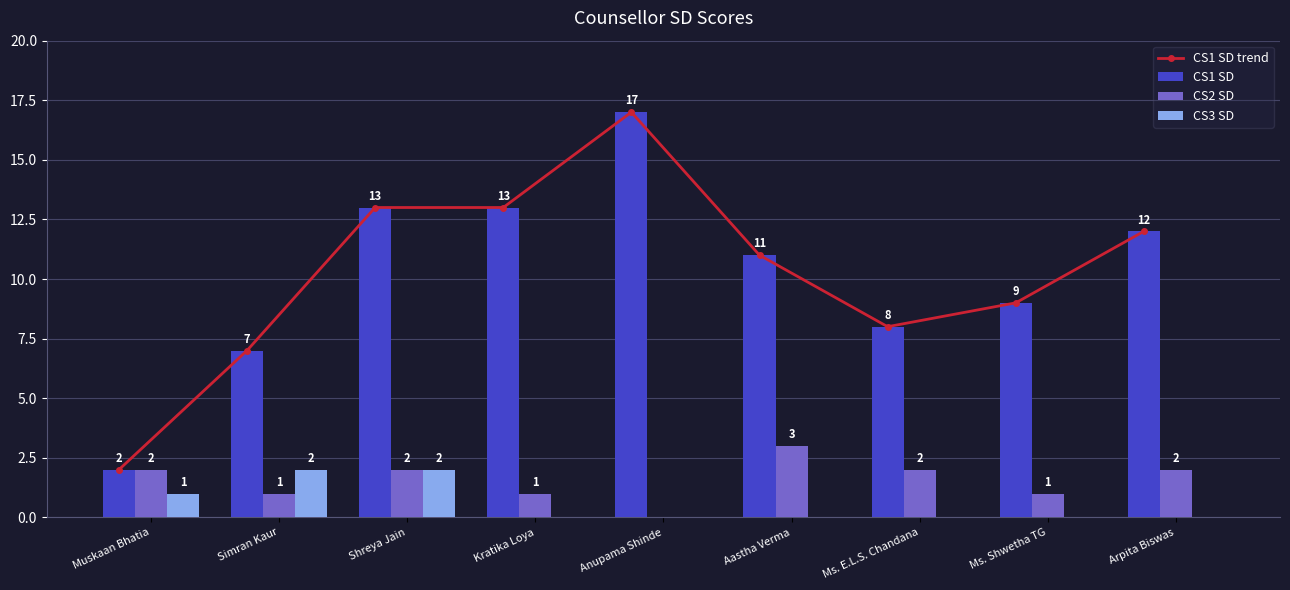

What is the spread (max minus min) of values at Shreya Jain?

11